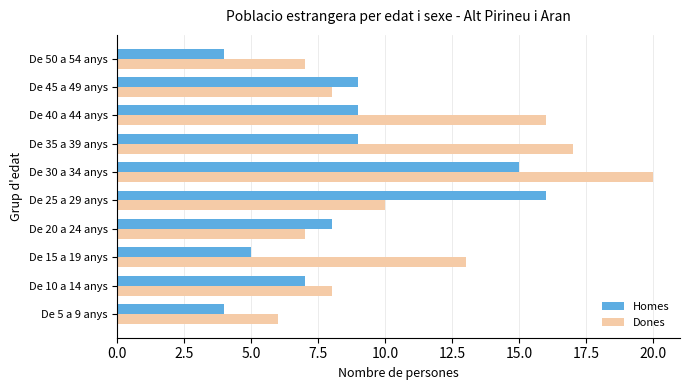

Rank the series by their maximum value, from highest to lowest.

Dones, Homes